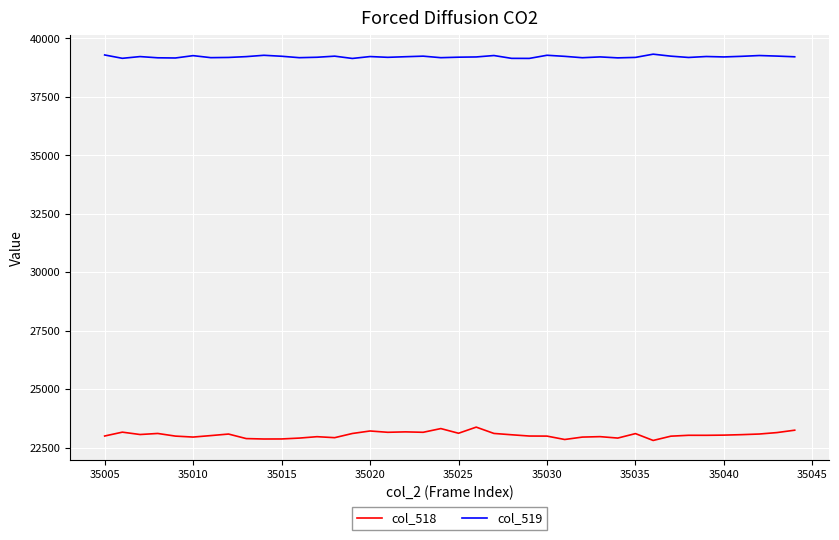

What is the maximum value shown in the chart?

39326